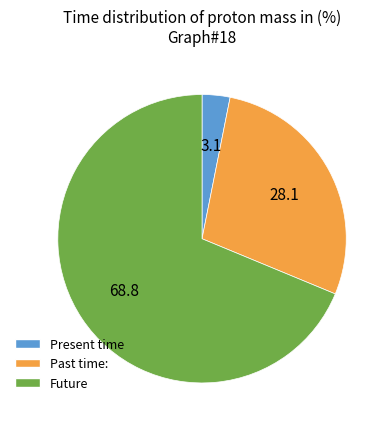

Count the number of slices in the pie.

3